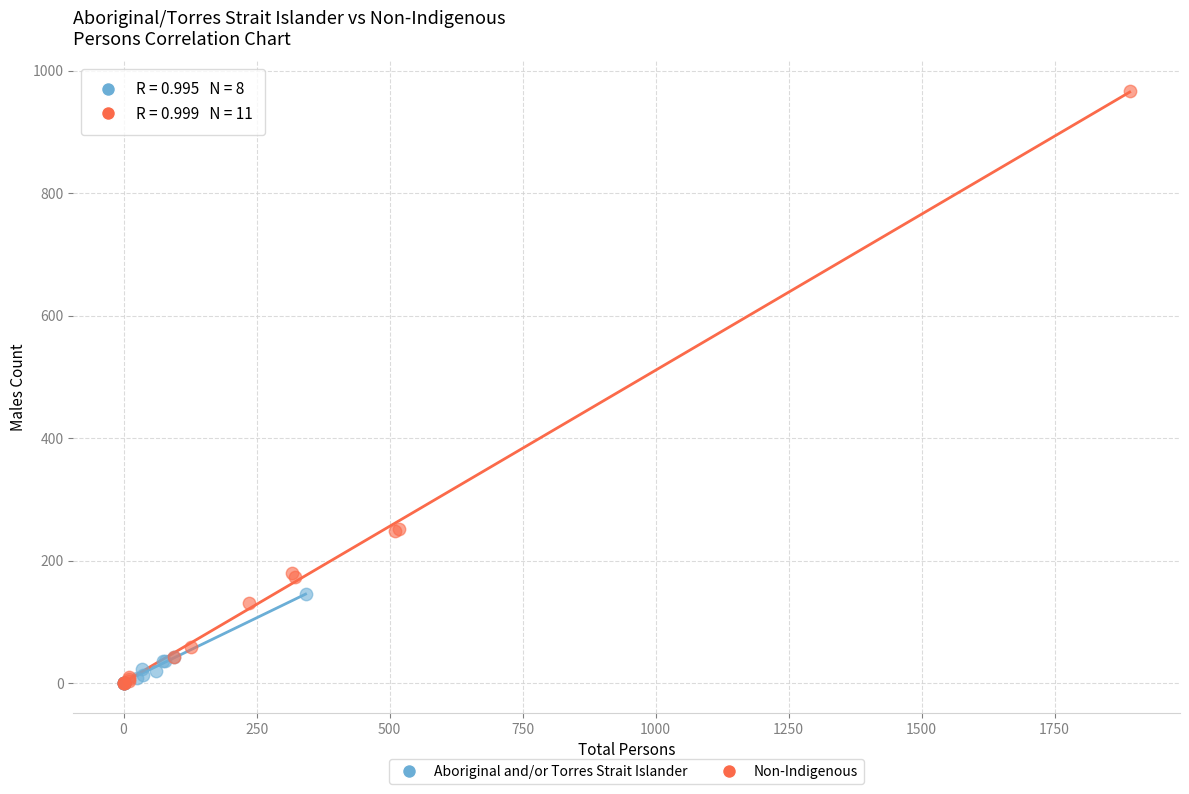

Which series contains the highest Y value?

Non-Indigenous